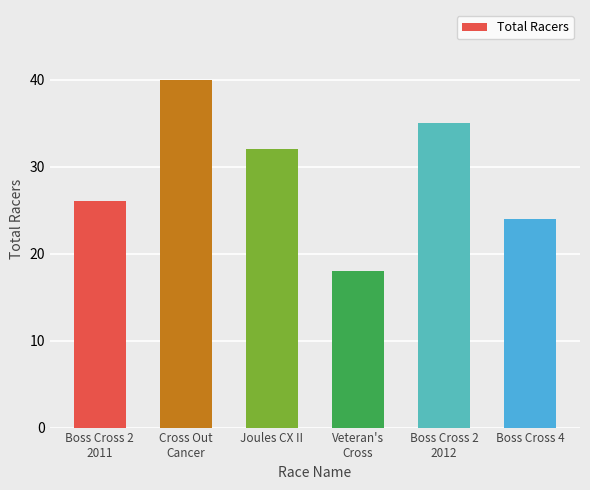

What is the maximum value shown in the chart?

40